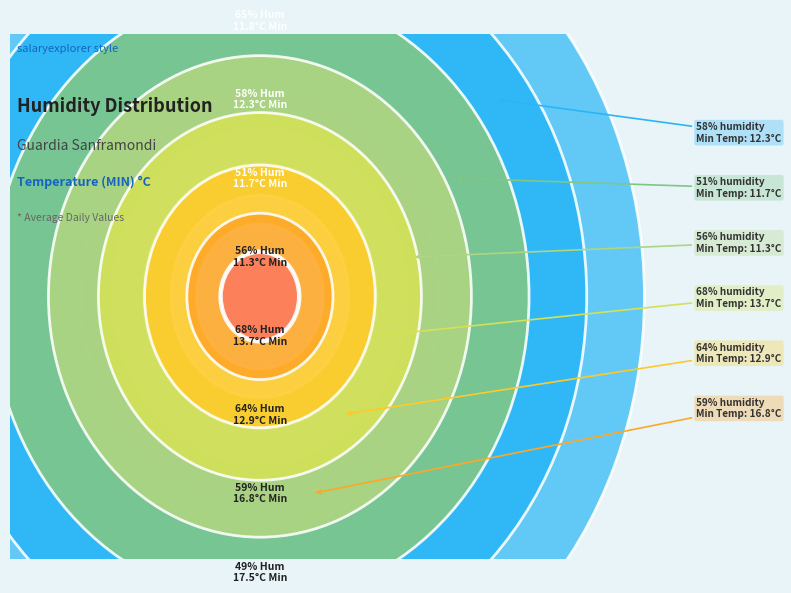

Which category has the smallest portion of the pie?

56%